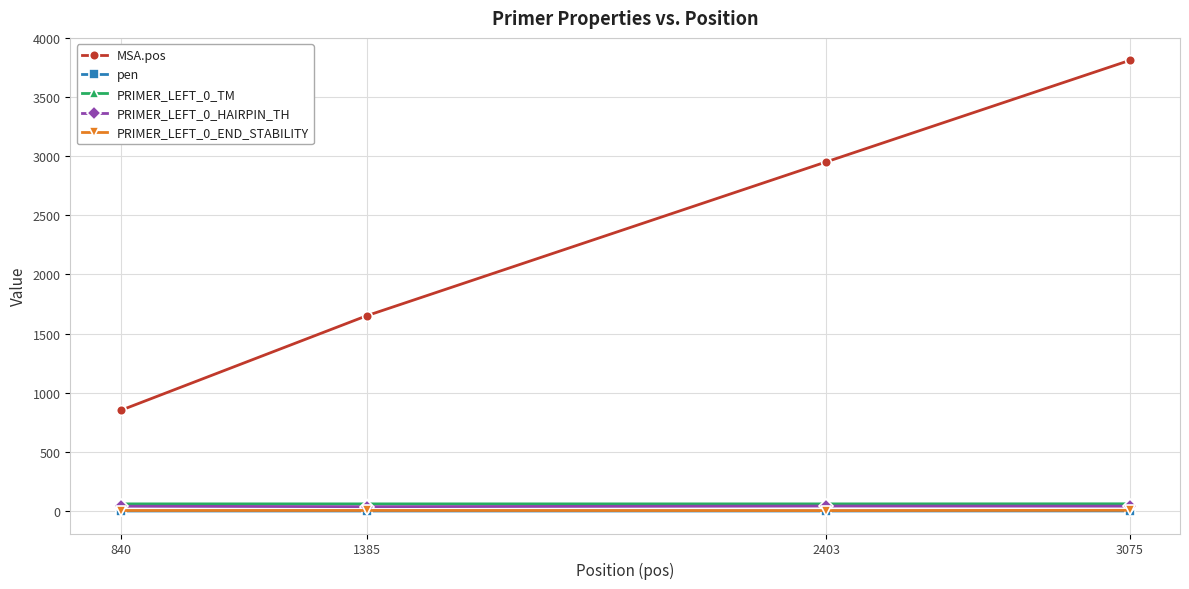

True or false: PRIMER_LEFT_0_TM and PRIMER_LEFT_0_HAIRPIN_TH cross at least once.

False